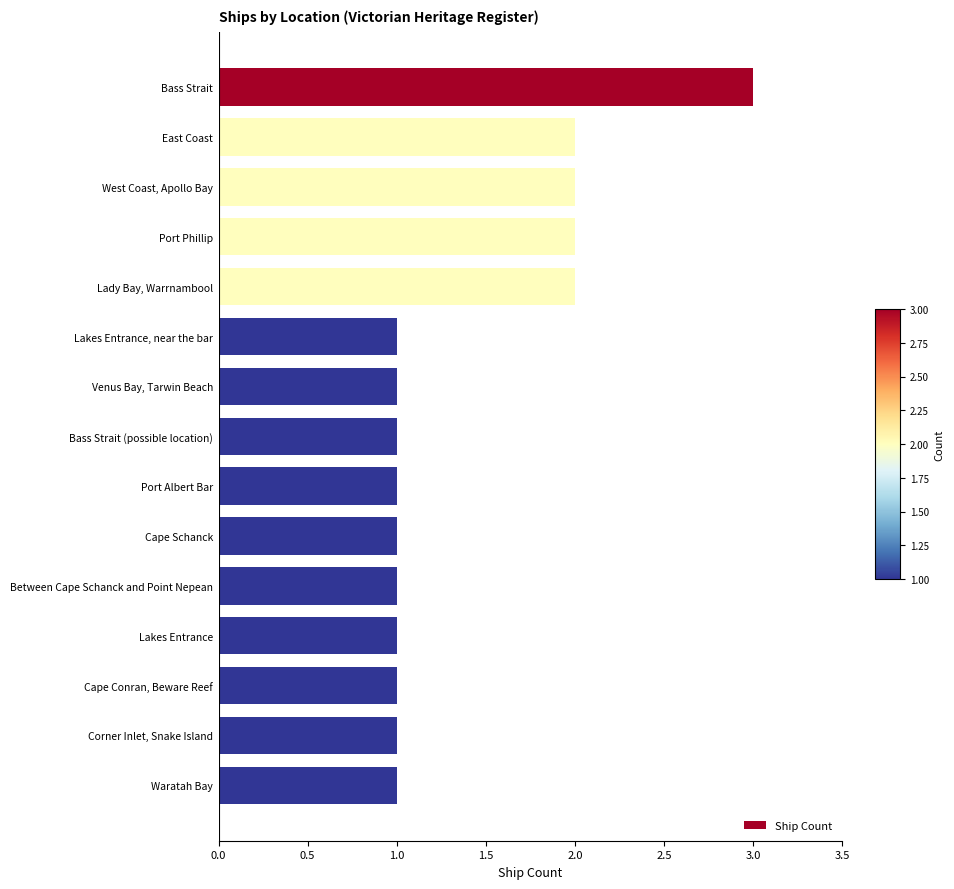

What is the sum of the values at Waratah Bay and Bass Strait?

4